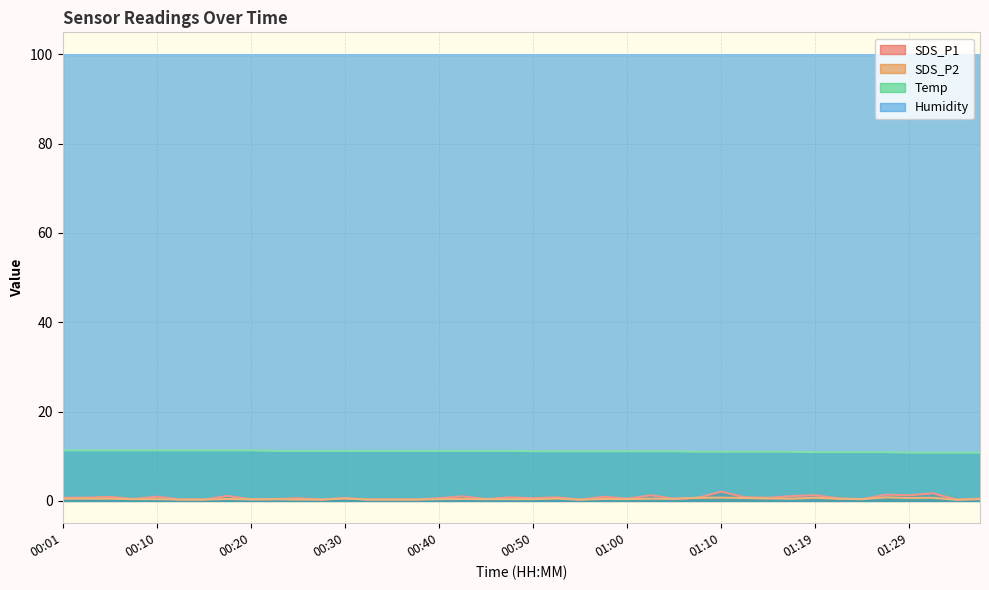

What is the maximum value for SDS_P2?

0.8